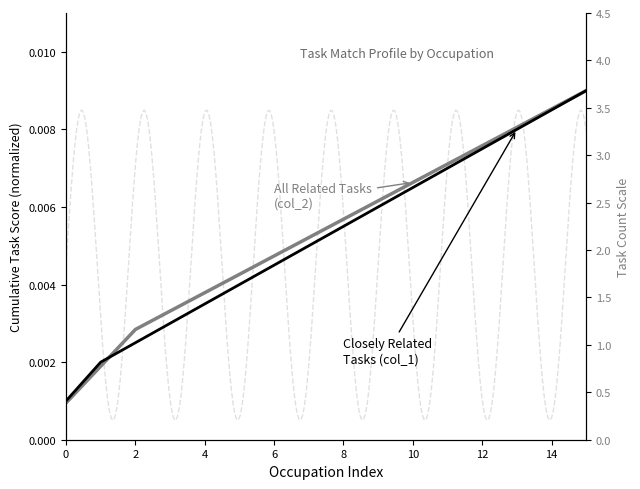

What is the label of the 13th point from the left?

12